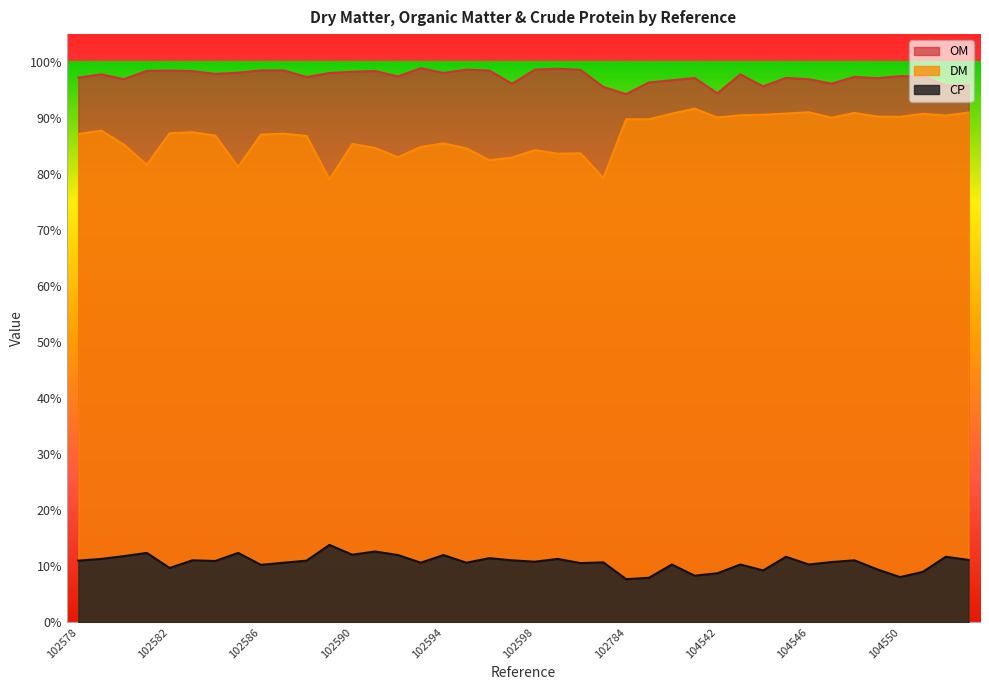

At 104540, list the series in order from largest to smallest.

OM, DM, CP